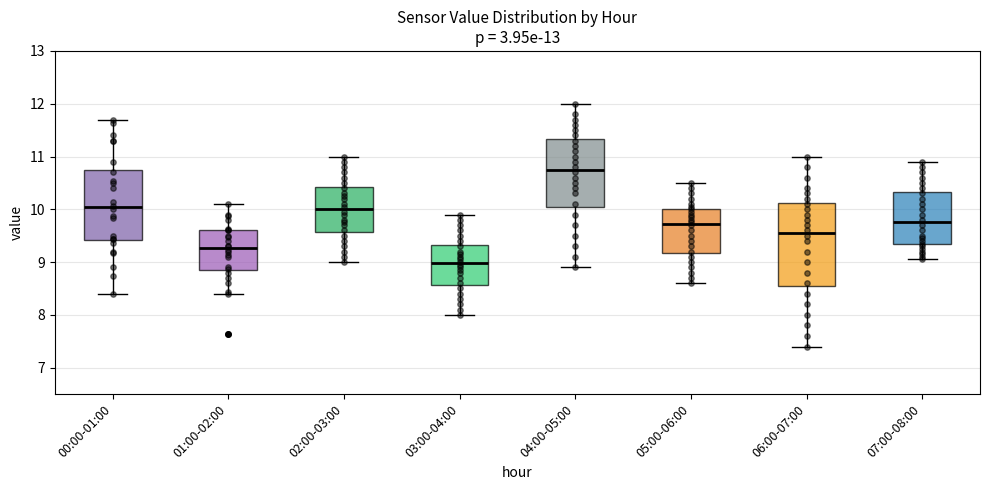

Reading left to right, read every box against the y-axis: the position of its median line, the range the box covers, and the ends of its whiskers. The values are not printed on the chart, so give them approximately, as read against the axis.

00:00-01:00: median 10.0, box 9.4 to 10.8, whiskers 8.4 to 11.7
01:00-02:00: median 9.3, box 8.9 to 9.6, whiskers 8.4 to 10.1
02:00-03:00: median 10.0, box 9.6 to 10.4, whiskers 9.0 to 11.0
03:00-04:00: median 9.0, box 8.6 to 9.3, whiskers 8.0 to 9.9
04:00-05:00: median 10.8, box 10.1 to 11.3, whiskers 8.9 to 12.0
05:00-06:00: median 9.7, box 9.2 to 10.0, whiskers 8.6 to 10.5
06:00-07:00: median 9.6, box 8.6 to 10.1, whiskers 7.4 to 11.0
07:00-08:00: median 9.8, box 9.3 to 10.3, whiskers 9.1 to 10.9